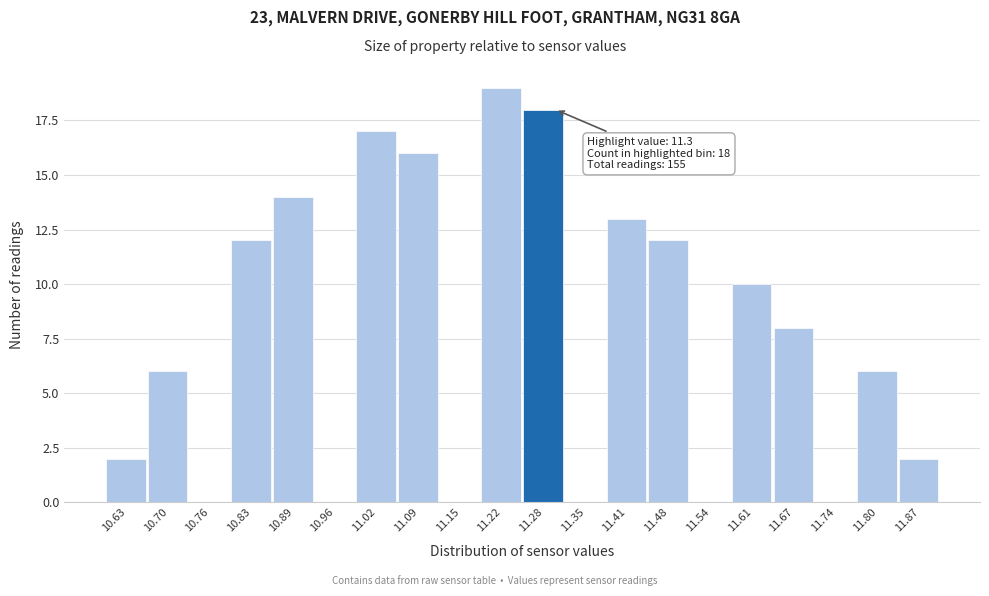

Over which range of the x-axis is the bar tallest?

11.185 to 11.250